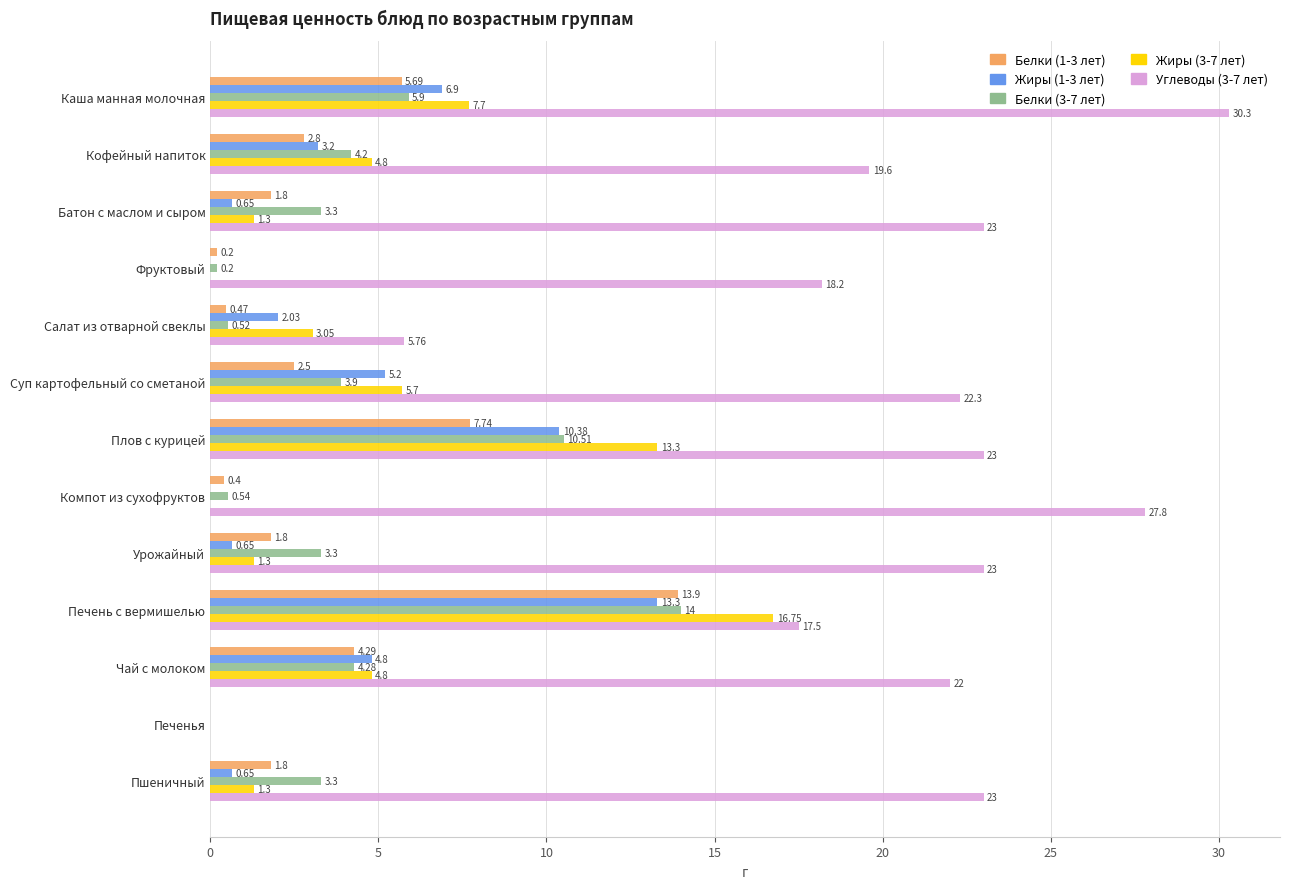

What is the sum of the Углеводы (3-7 лет) values at Салат из отварной свеклы and Каша манная молочная?

36.1